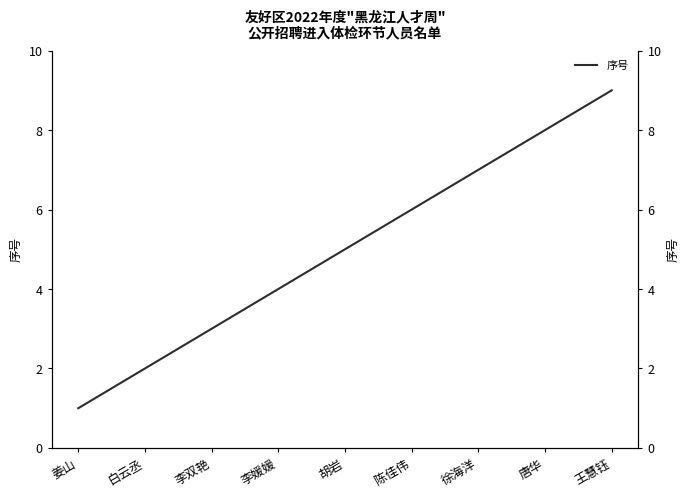

How many values are below 5?

4